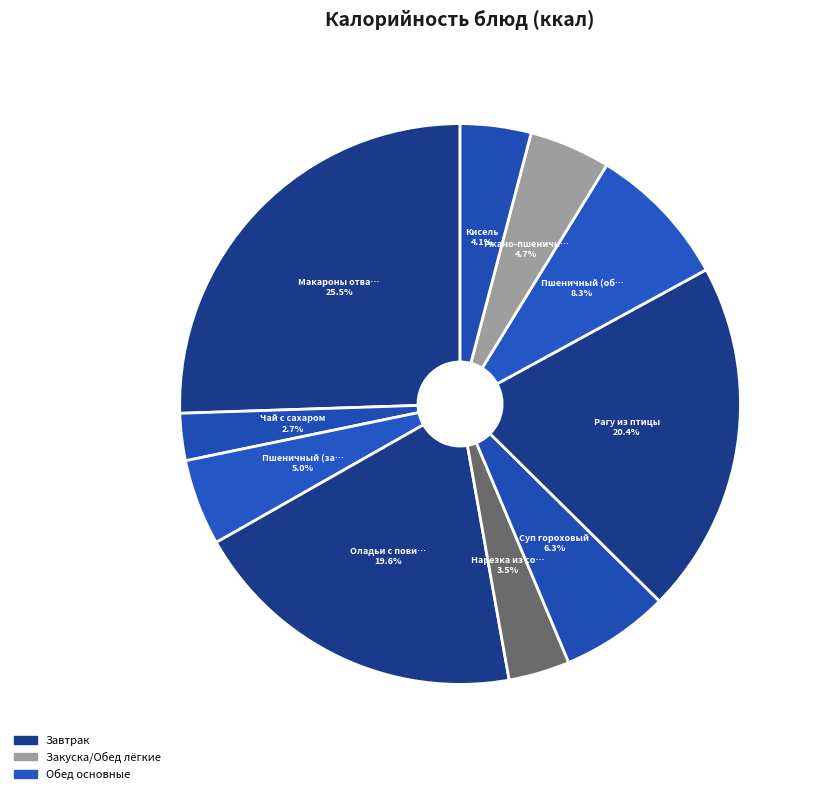

How many slices are in this pie chart?

10